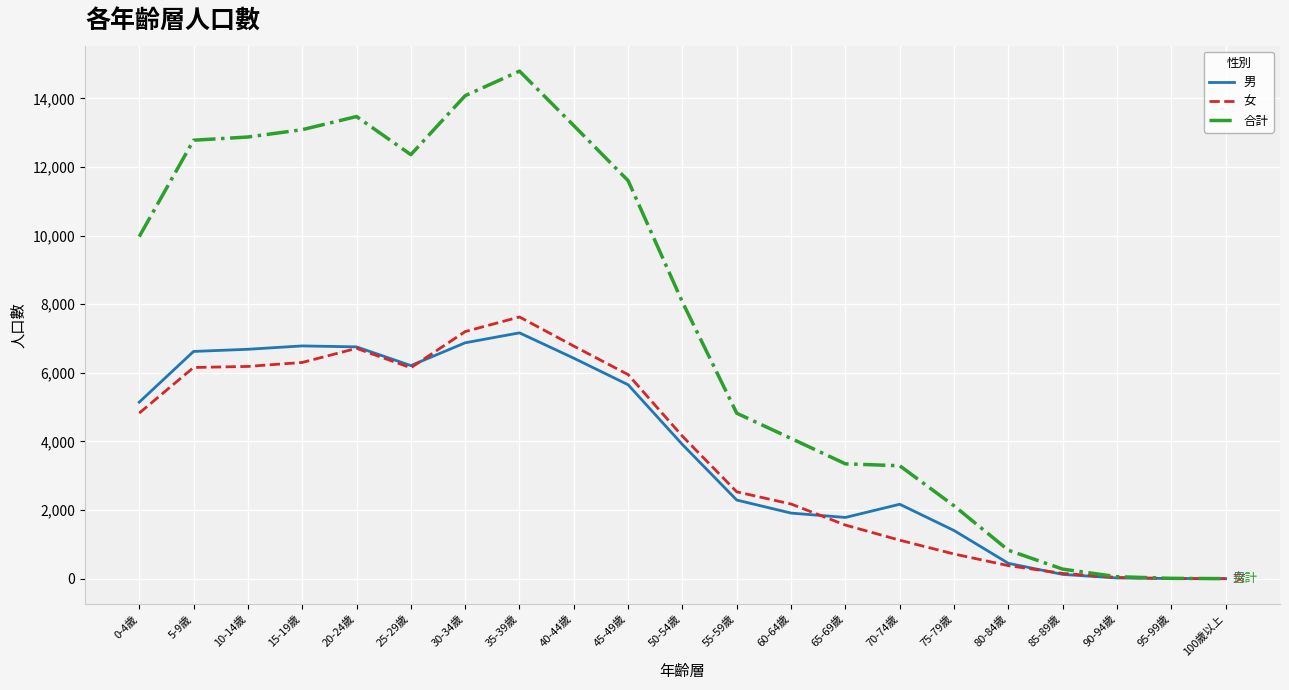

True or false: 合計 has a value of 2 at 100歲以上.

True